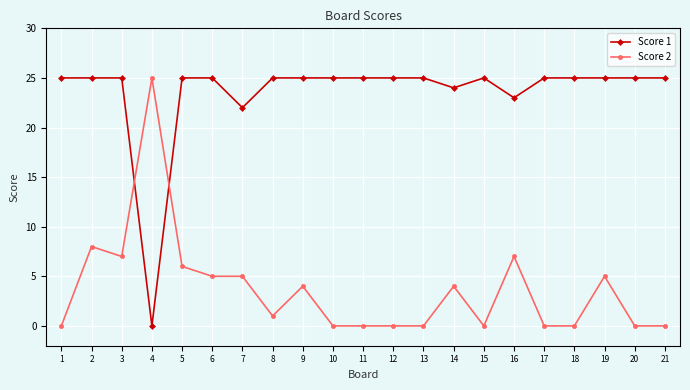

At how many categories does at least one series exceed 21?

21